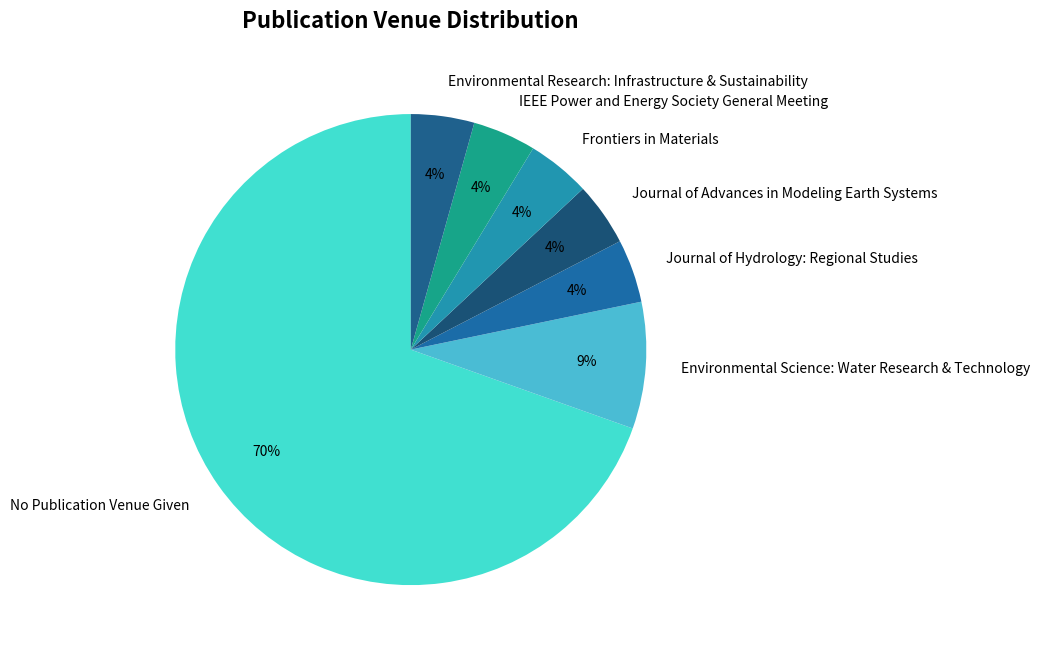

What percentage is the IEEE Power and Energy Society General Meeting slice, to the nearest percent?

4%